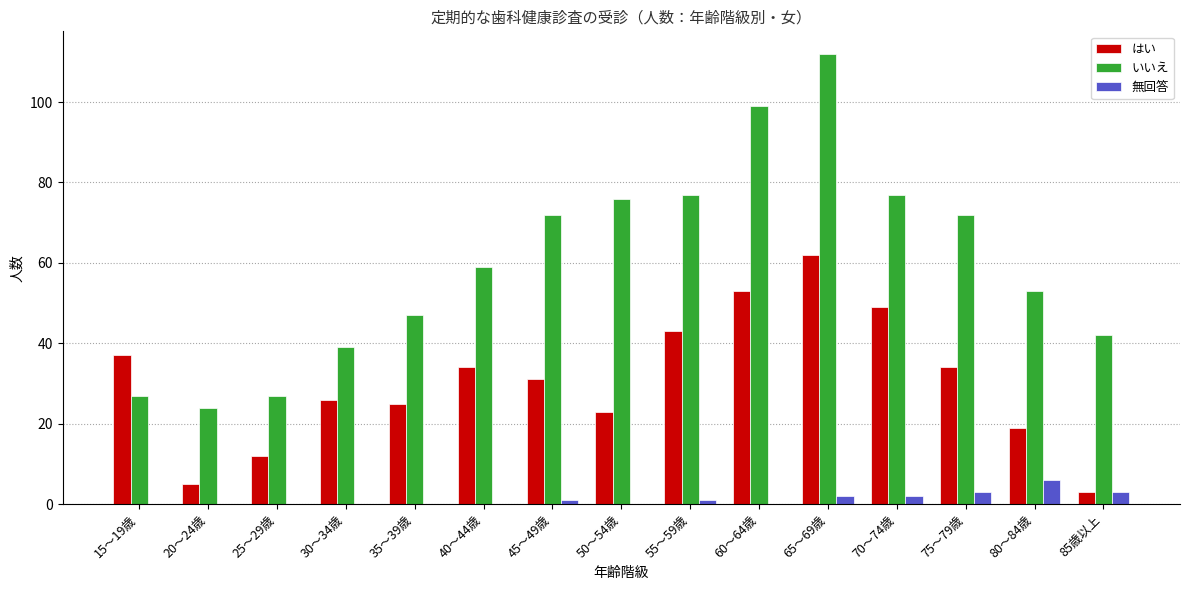

True or false: はい has a value of 17 at 25～29歳.

False